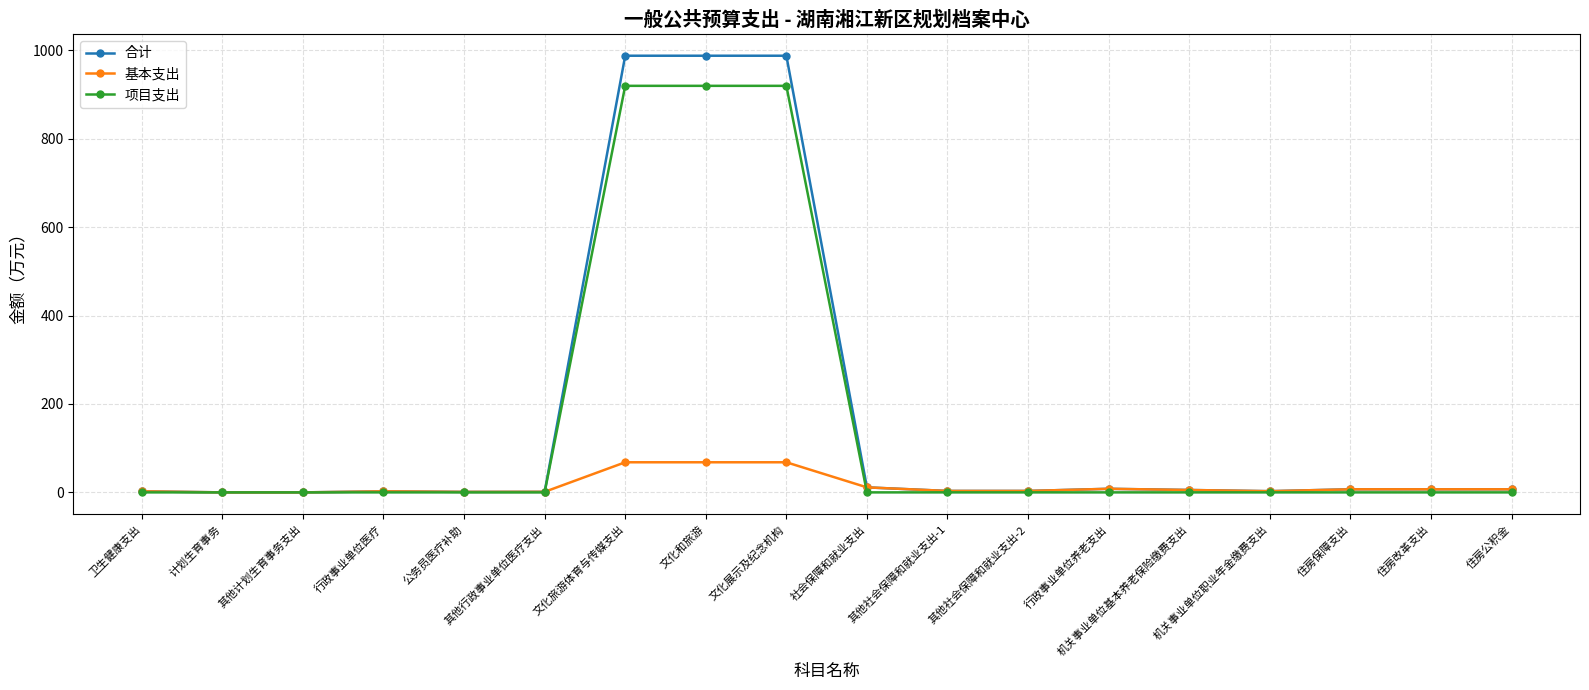

What are all the series names shown in the legend?

合计, 基本支出, 项目支出